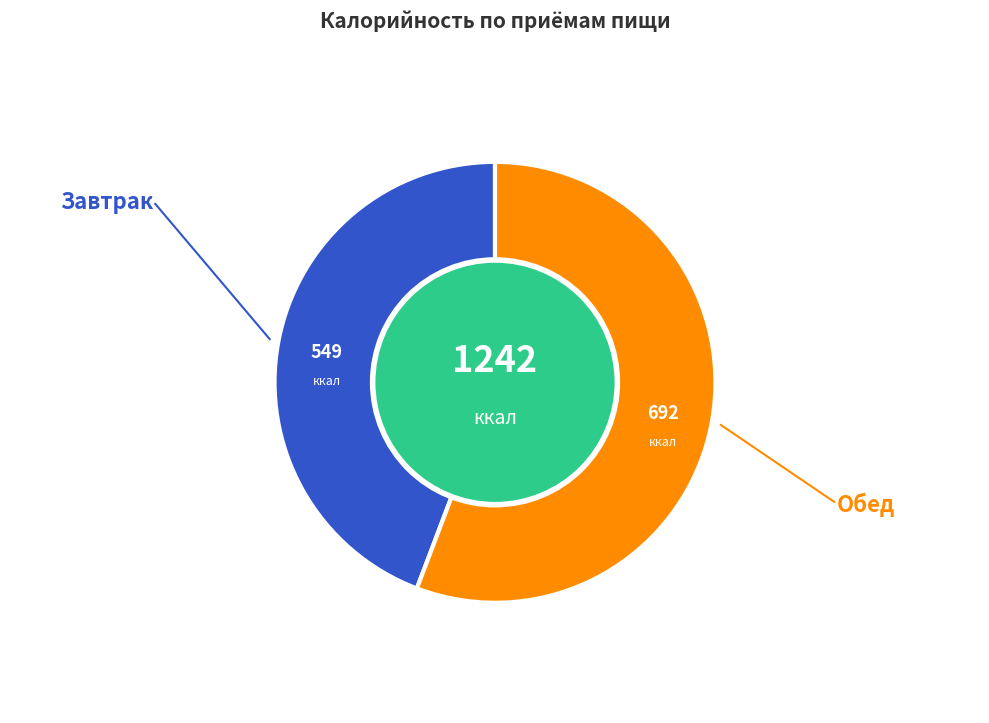

Is there any slice that represents more than half of the pie?

Yes